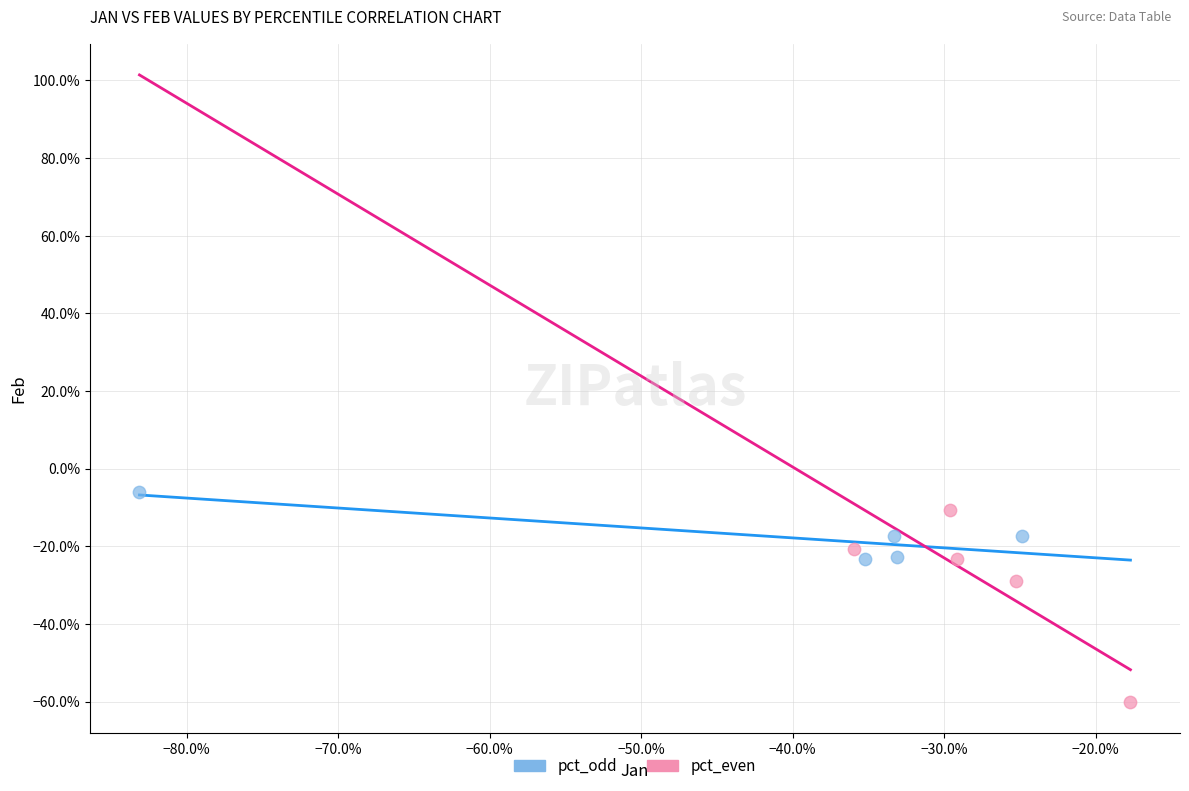

What are all the series names shown in the legend?

pct_odd, pct_even